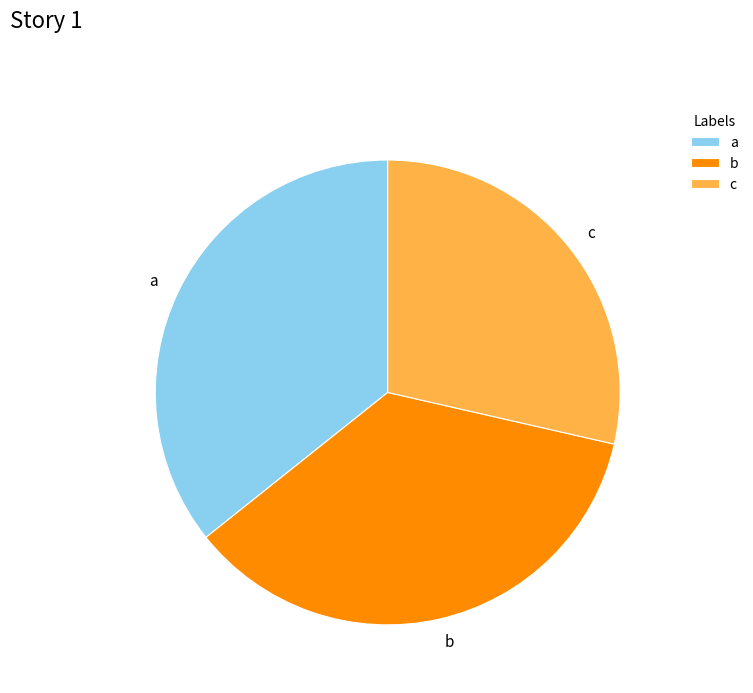

Count the number of slices in the pie.

3